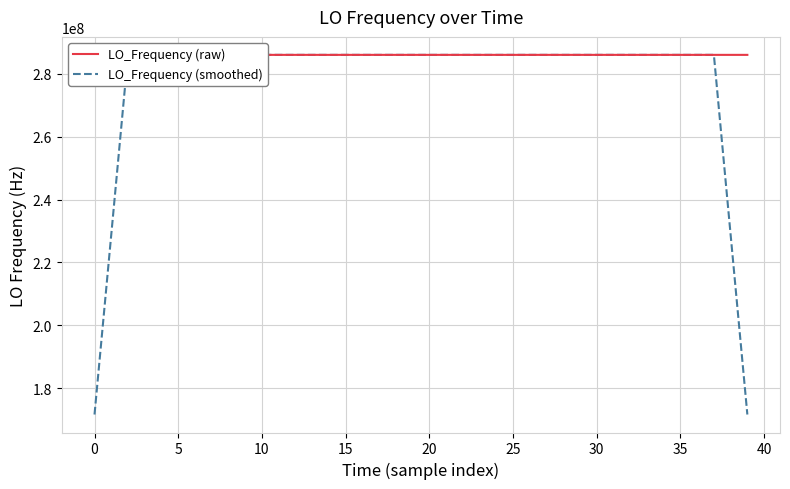

At which category does LO_Frequency (raw) reach its first local peak?

5